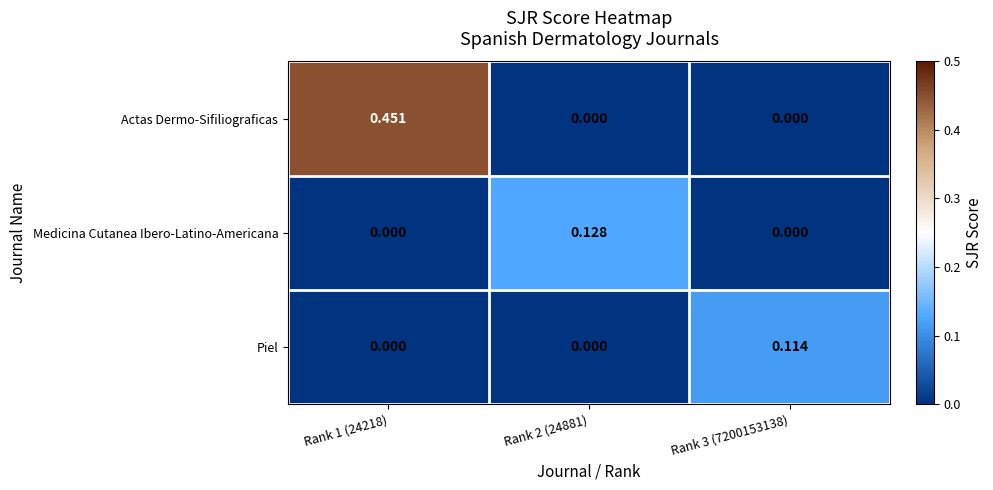

Rank the series by their maximum value, from highest to lowest.

Actas Dermo-Sifiliograficas, Medicina Cutanea Ibero-Latino-Americana, Piel